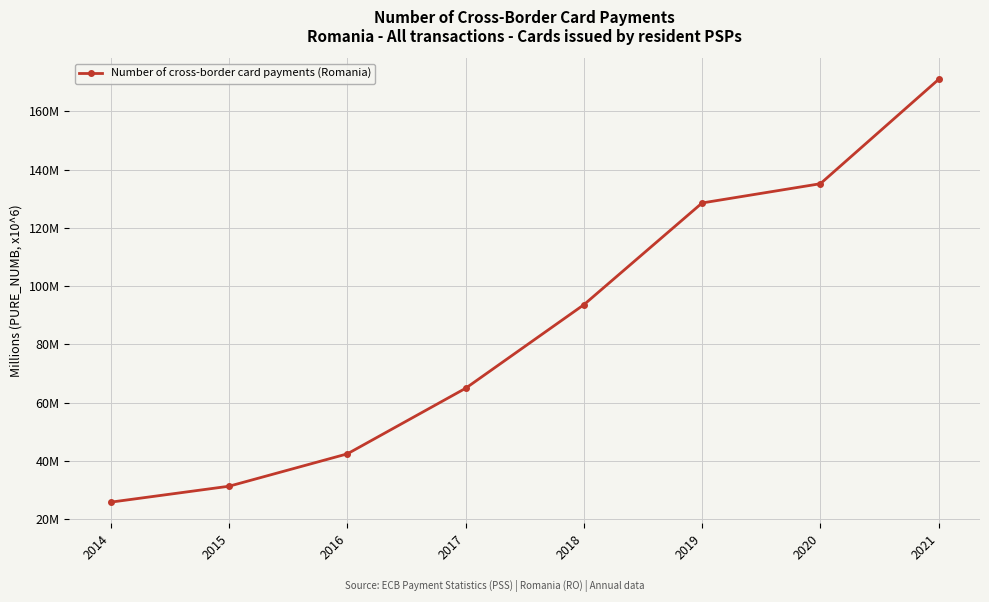

Is this an area chart (filled region under the line)?

No